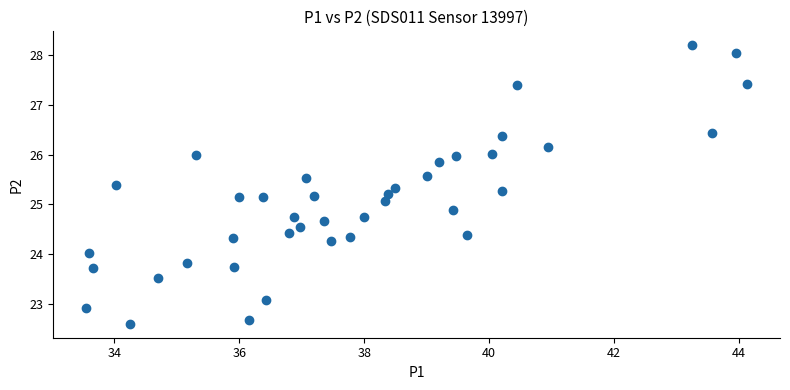

What is the range of Y values (max minus min)?

5.6